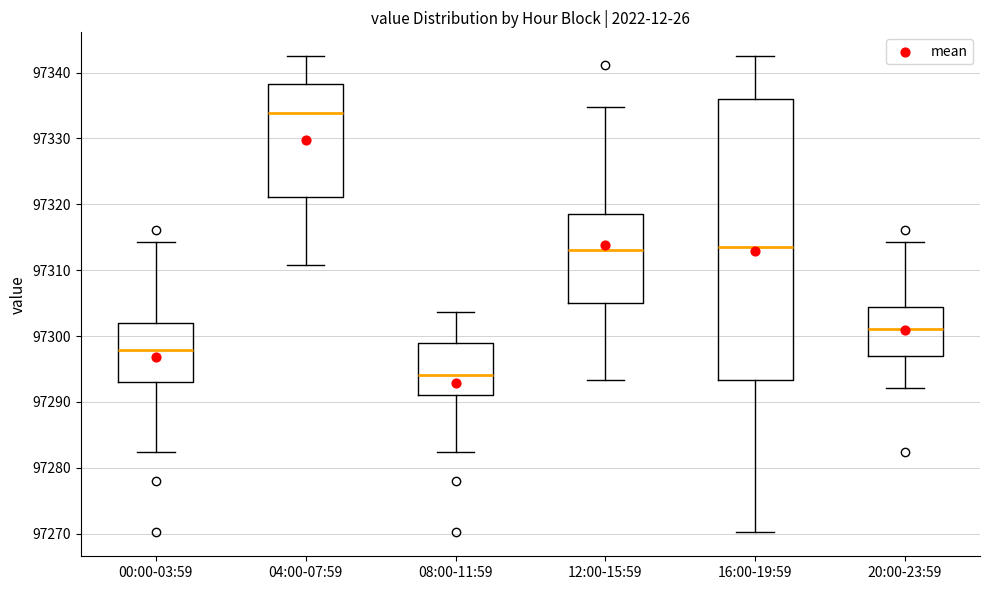

Which box's median line is the lowest?

08:00-11:59